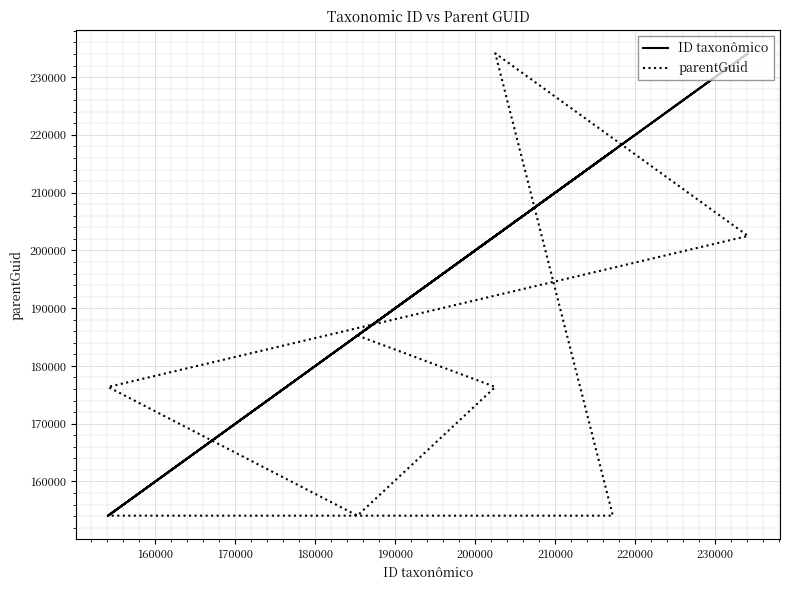

Between which two adjacent categories do parentGuid and ID taxonômico first intersect?

170000 and 180000